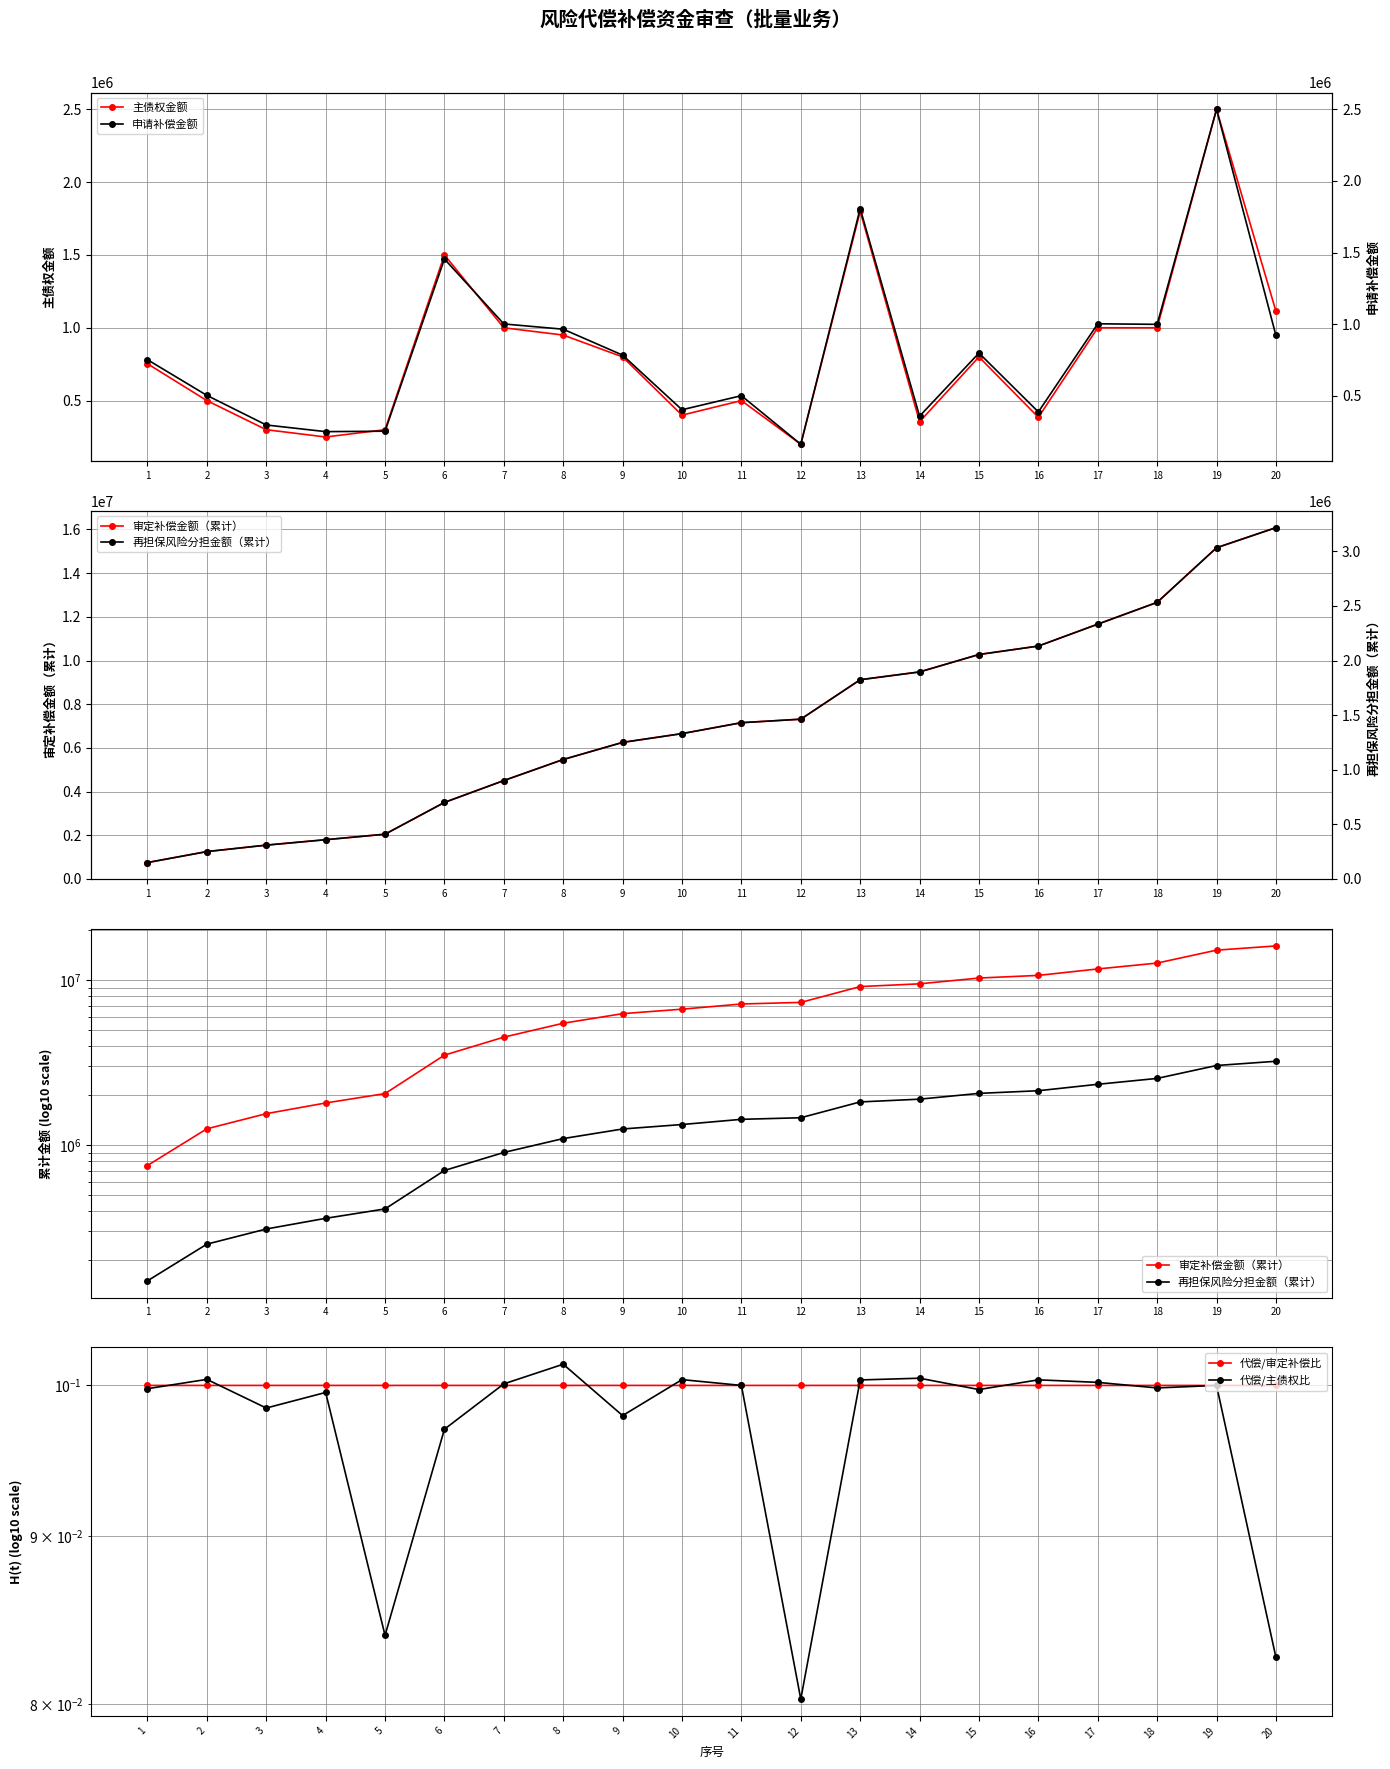

Reading right to left, extract all data points from this chart.

主债权金额: 1114000.0	2500000.0	1000000.0	1000000.0	385000.0	800000.0	355000.0	1800000.0	200000.0	500000.0	400000.0	800000.0	950000.0	1000000.0	1500000.0	300000.0	250000.0	300000.0	500000.0	753000.0
审定补偿金额（累计）: 16083760.9	15162963.4	12662963.4	11664723.9	10662588.8	10276081.8	9478397.0	9121600.7	7314681.0	7154137.4	6654138.5	6252510.5	5469237.2	4505025.2	3503948.3	2049270.1	1797454.7	1548682.4	1253395.5	751275.4
再担保风险分担金额（累计）: 3216751.7	3032592.2	2532592.2	2332944.3	2132517.3	2055215.9	1895678.9	1824319.7	1462935.7	1430827.4	1330827.7	1250502.1	1093847.4	901005.0	700789.7	409854.0	359490.9	309736.5	250679.1	150255.1
代偿/审定补偿比: 0.1	0.1	0.1	0.1	0.1	0.1	0.1	0.1	0.1	0.1	0.1	0.1	0.1	0.1	0.1	0.1	0.1	0.1	0.1	0.1
代偿/主债权比: 0.1	0.1	0.1	0.1	0.1	0.1	0.1	0.1	0.1	0.1	0.1	0.1	0.1	0.1	0.1	0.1	0.1	0.1	0.1	0.1
申请补偿金额: 920797.6	2500000.0	998239.5	1002135.0	386507.1	797684.8	356796.3	1806919.7	160543.6	499998.8	401628.0	783273.3	964212.0	1001076.9	1454678.2	251815.4	248772.3	295286.9	502120.0	751275.4